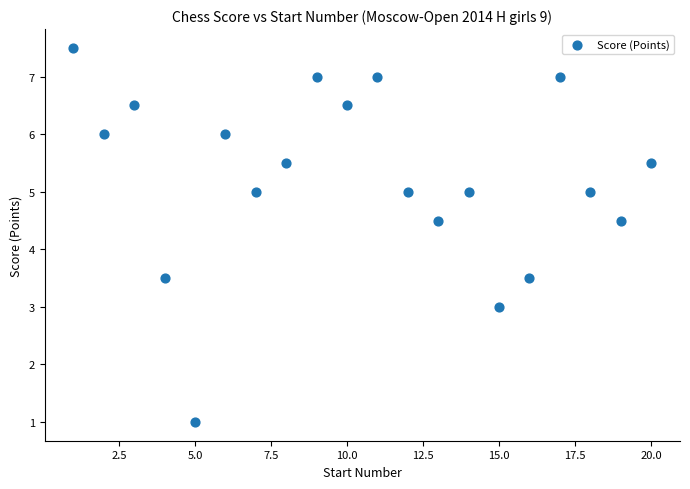

What is the range of Y values (max minus min)?

6.5